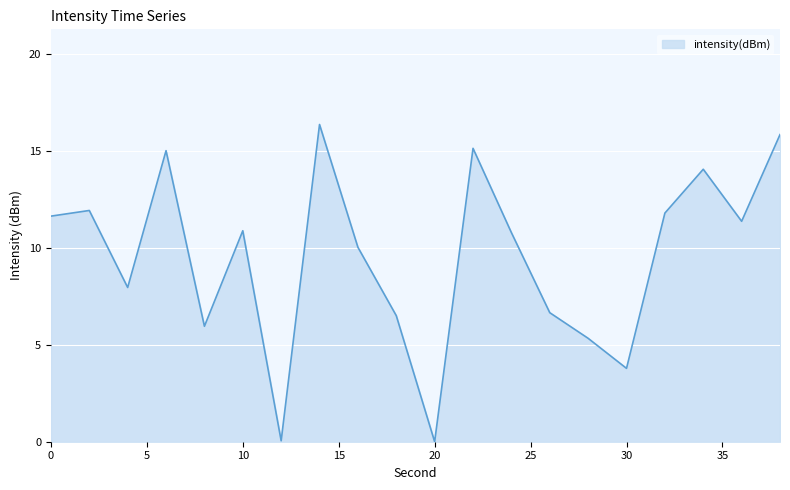

What is the greatest value displayed?

16.3